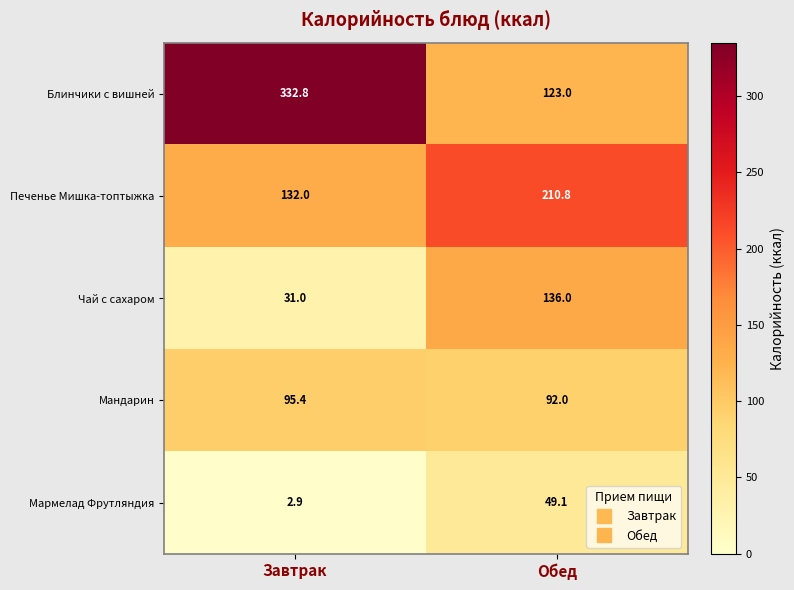

What is the maximum value shown in the chart?

332.8